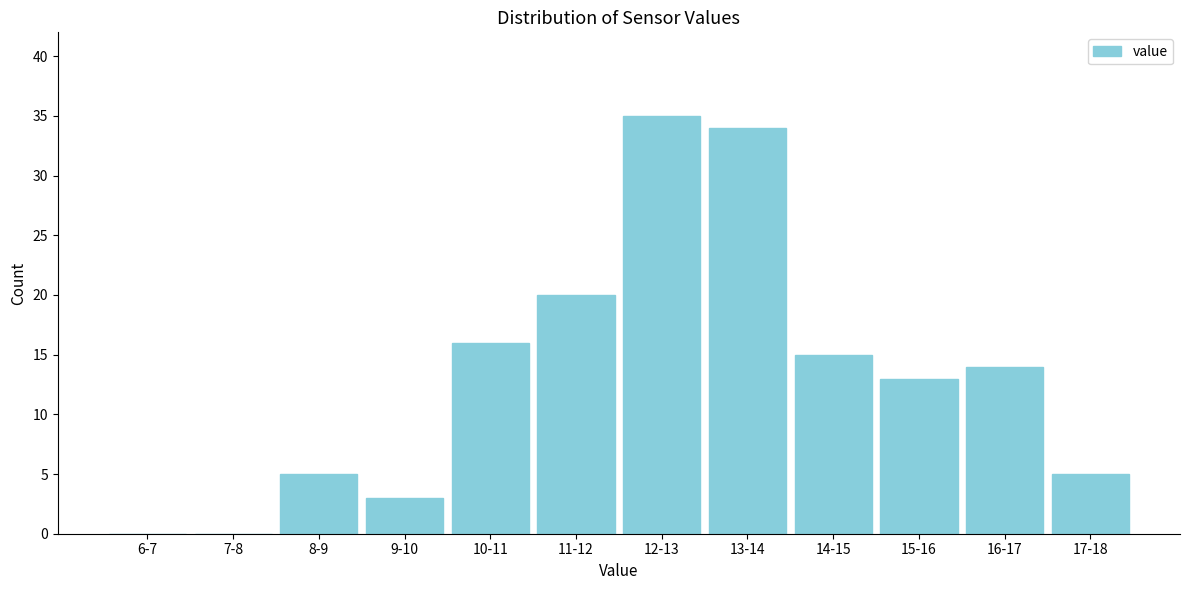

Reading right to left, extract all data points from this chart.

17-18=5	16-17=14	15-16=13	14-15=15	13-14=34	12-13=35	11-12=20	10-11=16	9-10=3	8-9=5	7-8=0	6-7=0